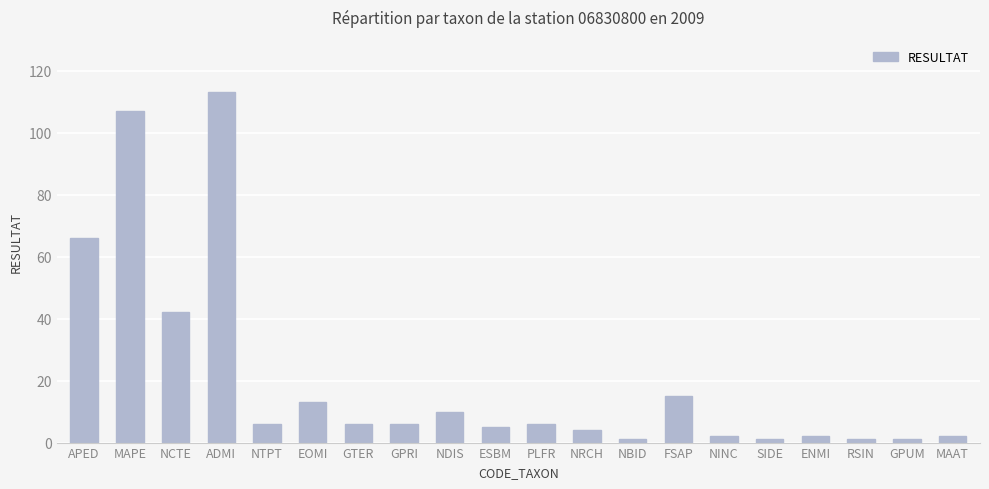

Which label corresponds to the largest value in the chart?

ADMI